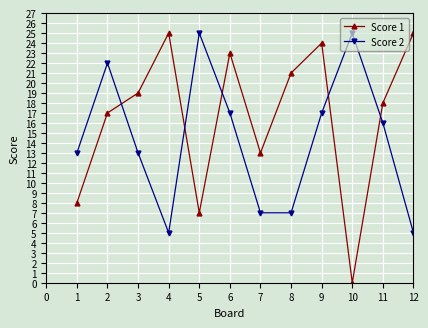

What is the difference between the second highest and minimum values in the Score 2 series?

20